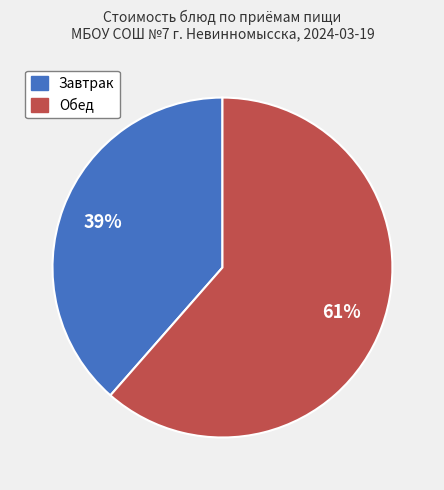

Is there any slice that represents more than half of the pie?

Yes